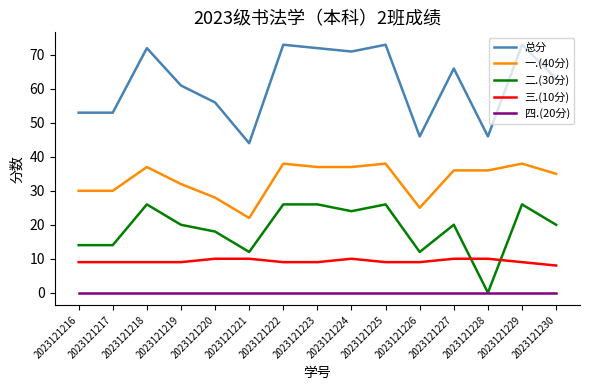

What is the spread (max minus min) of values at 2023121230?

63